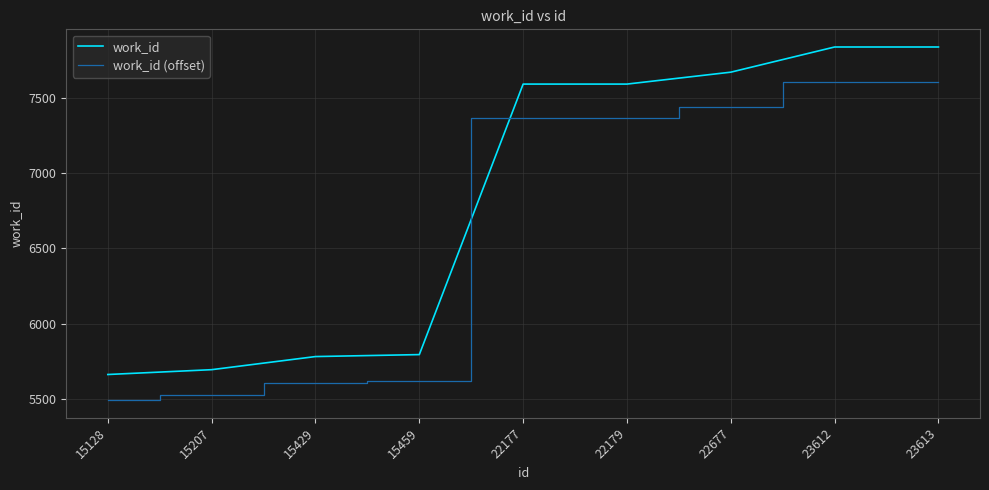

What are all the series names shown in the legend?

work_id, work_id (offset)